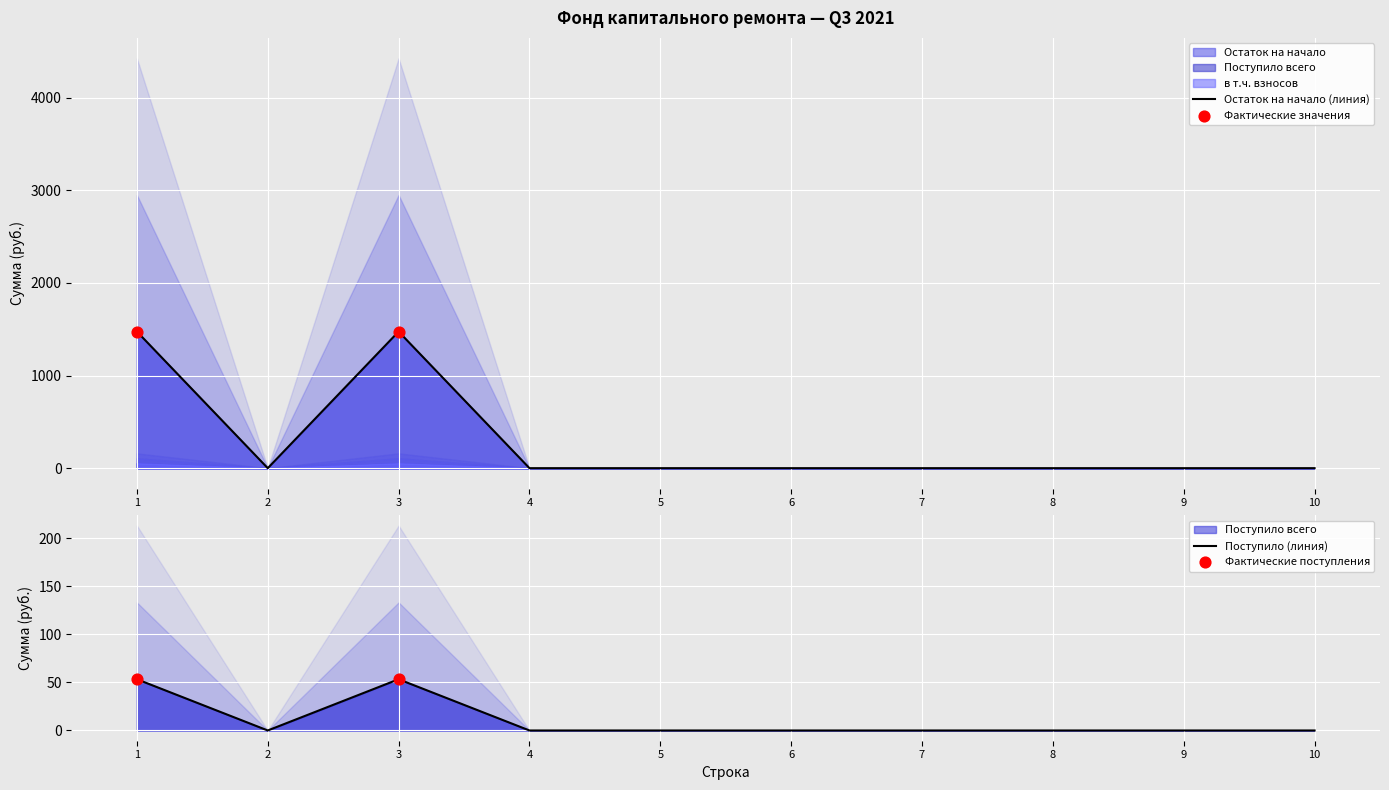

At which category is the sum across all series the highest?

1